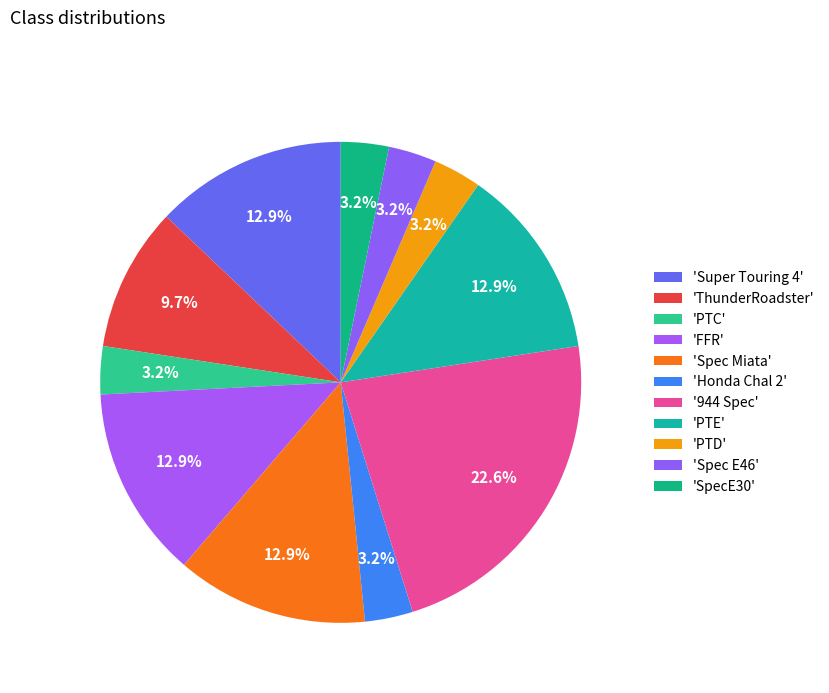

How many slices are in this pie chart?

11